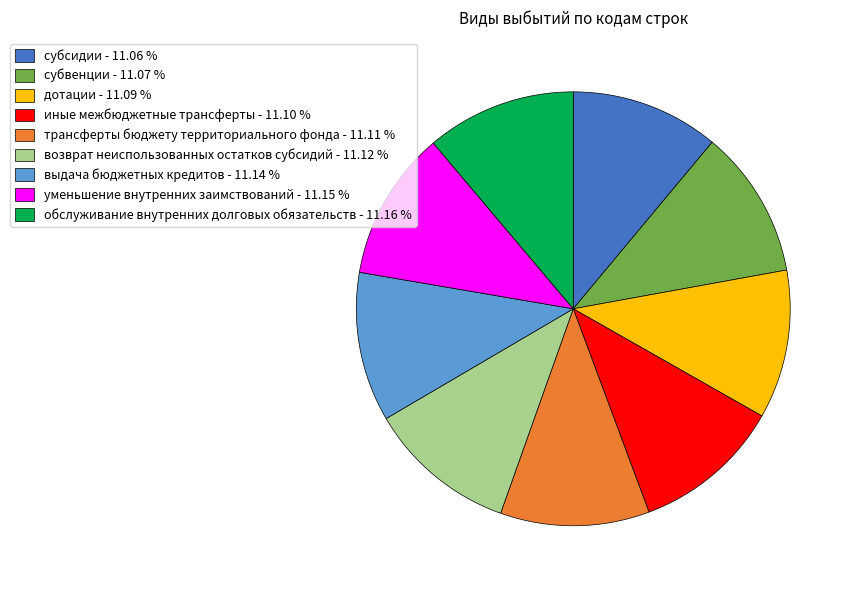

Combined, do возврат неиспользованных остатков субсидий and выдача бюджетных кредитов account for over 50%?

No